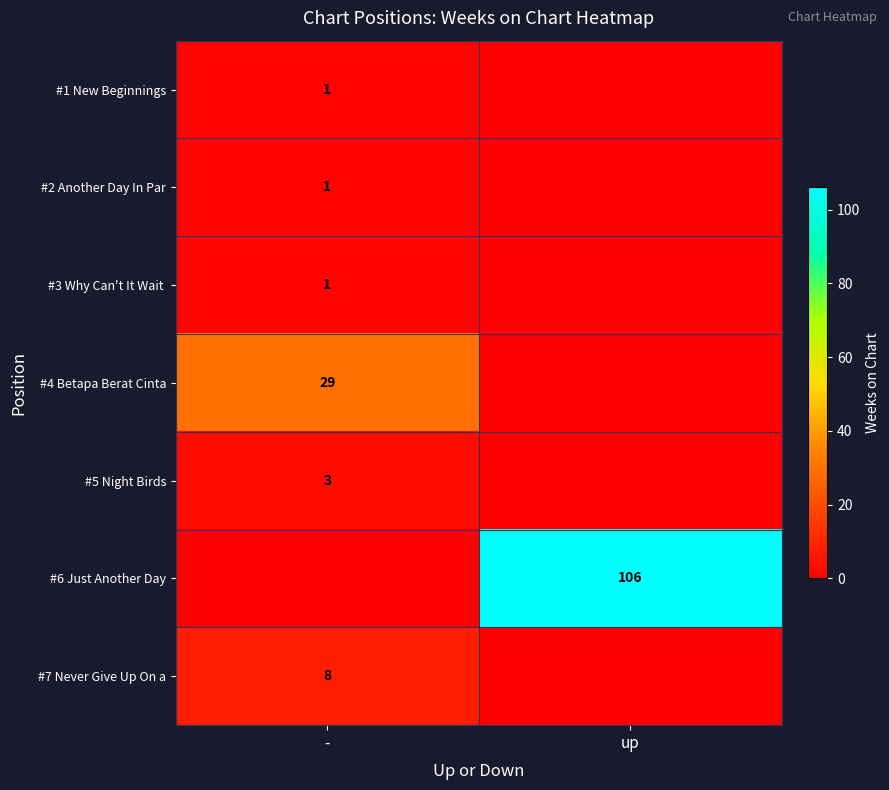

True or false: #4 Betapa Berat Cinta has a value of 10 at -.

False